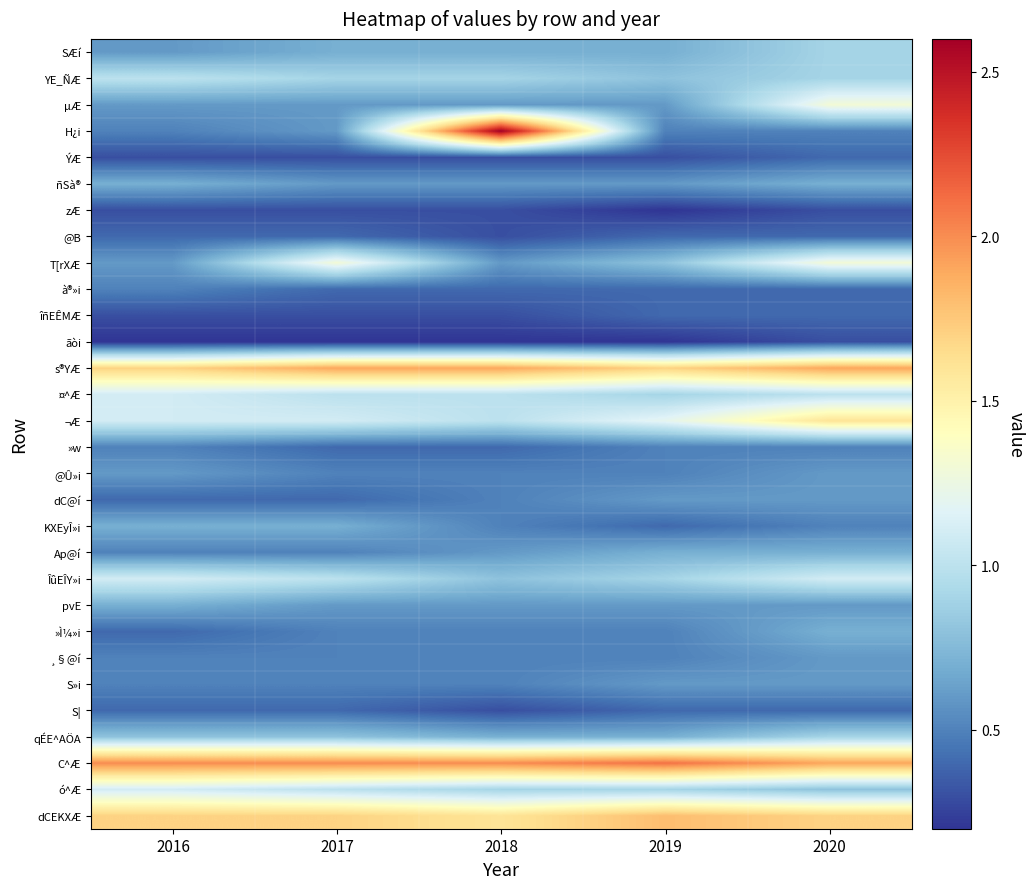

Reading right to left, list all the values displayed in this chart.

SÆí: 2020=0.9	2019=0.7	2018=0.7	2017=0.7	2016=0.6
YE_ÑÆ: 2020=0.9	2019=0.8	2018=0.9	2017=0.9	2016=1.0
µÆ: 2020=1.3	2019=0.6	2018=0.6	2017=0.6	2016=0.6
H¿i: 2020=0.5	2019=0.5	2018=2.6	2017=0.6	2016=0.5
ÝÆ: 2020=0.4	2019=0.3	2018=0.3	2017=0.3	2016=0.3
ñSà®: 2020=0.7	2019=0.6	2018=0.6	2017=0.6	2016=0.7
zÆ: 2020=0.3	2019=0.2	2018=0.3	2017=0.3	2016=0.3
@B: 2020=0.4	2019=0.4	2018=0.3	2017=0.4	2016=0.4
T[rXÆ: 2020=1.3	2019=0.8	2018=0.6	2017=1.3	2016=0.6
à®»i: 2020=0.4	2019=0.4	2018=0.4	2017=0.4	2016=0.5
îñEÊMÆ: 2020=0.4	2019=0.4	2018=0.3	2017=0.3	2016=0.3
ãòi: 2020=0.3	2019=0.2	2018=0.2	2017=0.2	2016=0.2
s®YÆ: 2020=1.9	2019=1.7	2018=1.9	2017=1.9	2016=1.7
¤^Æ: 2020=1.0	2019=0.9	2018=1.0	2017=1.0	2016=1.1
¬Æ: 2020=1.6	2019=1.2	2018=1.0	2017=1.1	2016=1.1
»w: 2020=0.5	2019=0.5	2018=0.4	2017=0.4	2016=0.5
@Û»i: 2020=0.6	2019=0.5	2018=0.5	2017=0.5	2016=0.6
dC@í: 2020=0.6	2019=0.6	2018=0.5	2017=0.4	2016=0.4
KXEyÎ»i: 2020=0.5	2019=0.4	2018=0.5	2017=0.7	2016=0.7
Ap@í: 2020=0.7	2019=0.7	2018=0.6	2017=0.5	2016=0.5
ÎûEÎY»i: 2020=1.1	2019=0.9	2018=0.8	2017=1.0	2016=1.1
pvE: 2020=0.6	2019=0.6	2018=0.6	2017=0.6	2016=0.7
»Ì¼»i: 2020=0.7	2019=0.5	2018=0.5	2017=0.5	2016=0.4
¸§@í: 2020=0.6	2019=0.5	2018=0.5	2017=0.5	2016=0.5
S»i: 2020=0.6	2019=0.6	2018=0.5	2017=0.5	2016=0.5
S|: 2020=0.4	2019=0.4	2018=0.3	2017=0.4	2016=0.4
qÉE^AÖA: 2020=0.9	2019=0.7	2018=0.7	2017=0.8	2016=0.8
C^Æ: 2020=1.9	2019=2.1	2018=2.0	2017=2.0	2016=2.0
ó^Æ: 2020=0.8	2019=0.9	2018=0.9	2017=1.0	2016=1.1
dCEKXÆ: 2020=1.7	2019=1.8	2018=1.6	2017=1.7	2016=1.7